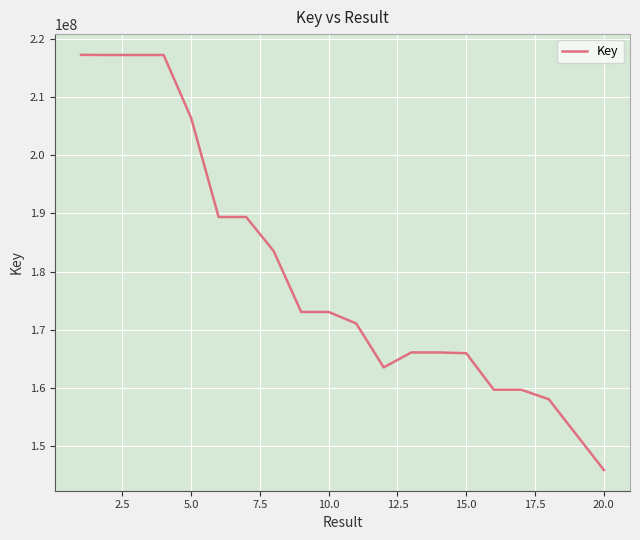

What is the smallest value displayed?

145898806